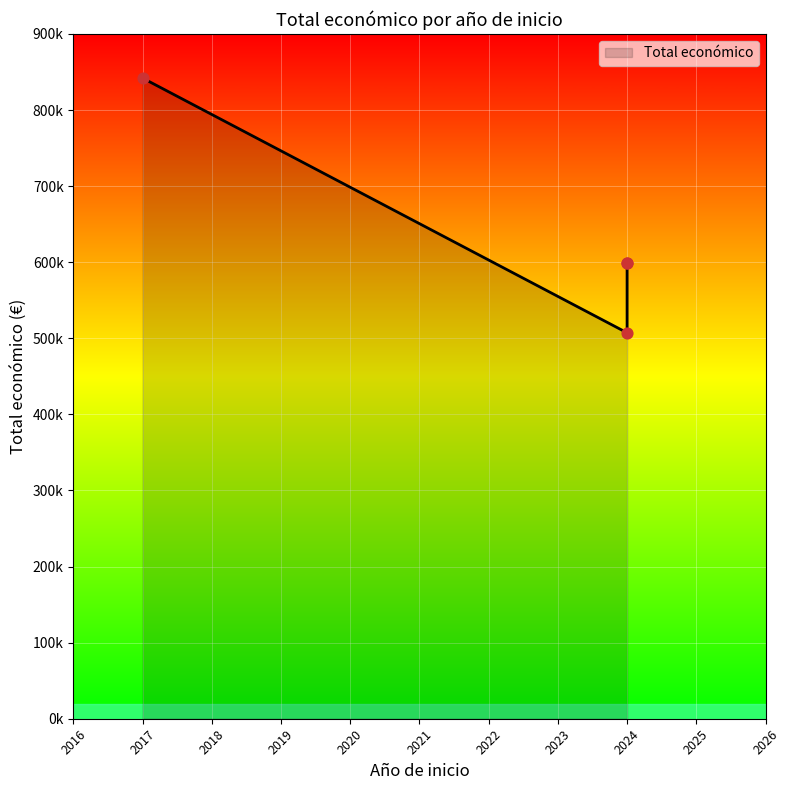

What is the ratio of the value at 2024 (FOPRODES) to the value at 2017 (OLEOPRECISIÓN)?

0.7